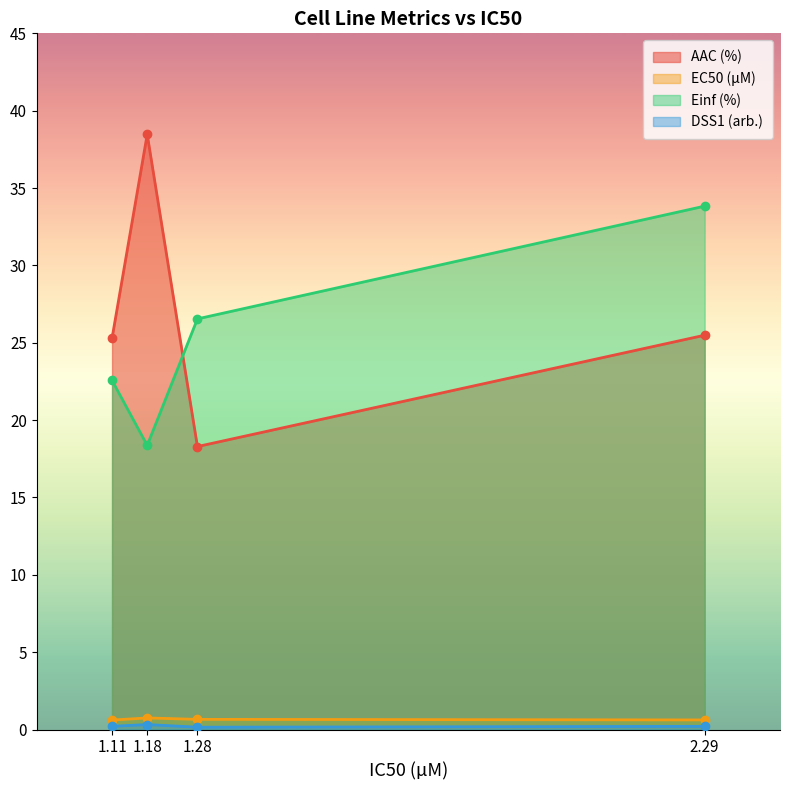

True or false: EC50 (µM) has a value of 0.4 at 1.18.

False